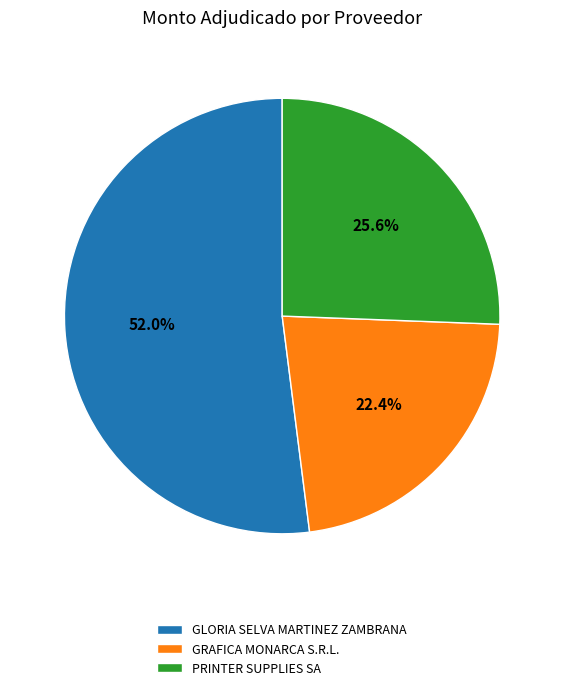

What is the largest slice in the pie chart?

GLORIA SELVA MARTINEZ ZAMBRANA